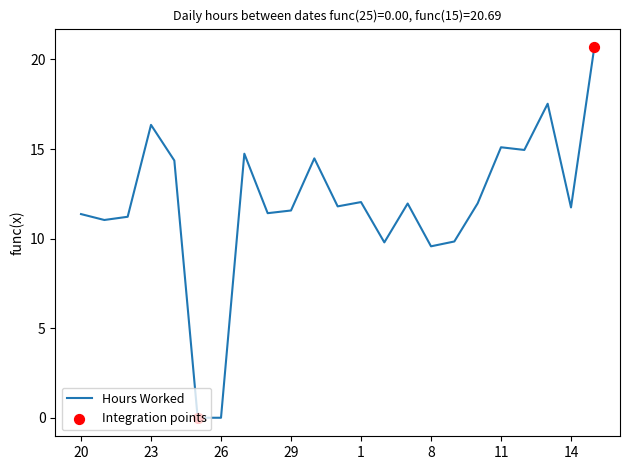

What is the difference between the maximum and minimum values?

20.7